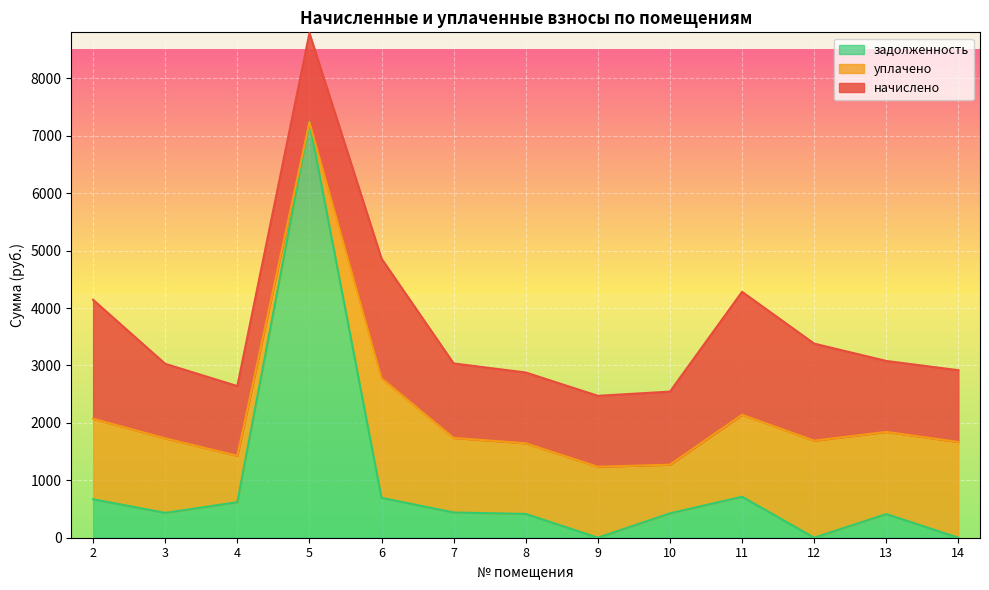

At which label does задолженность first exceed 432?

2